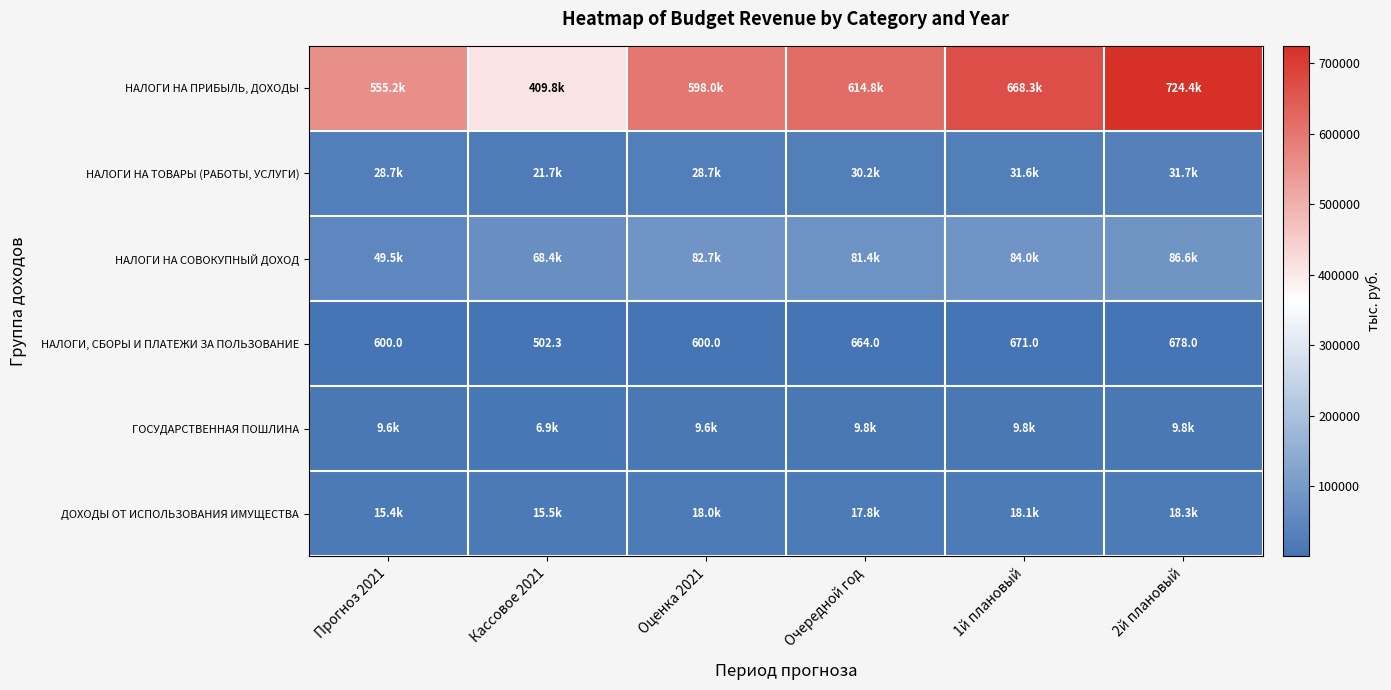

Which label corresponds to the largest value in the chart?

2й плановый